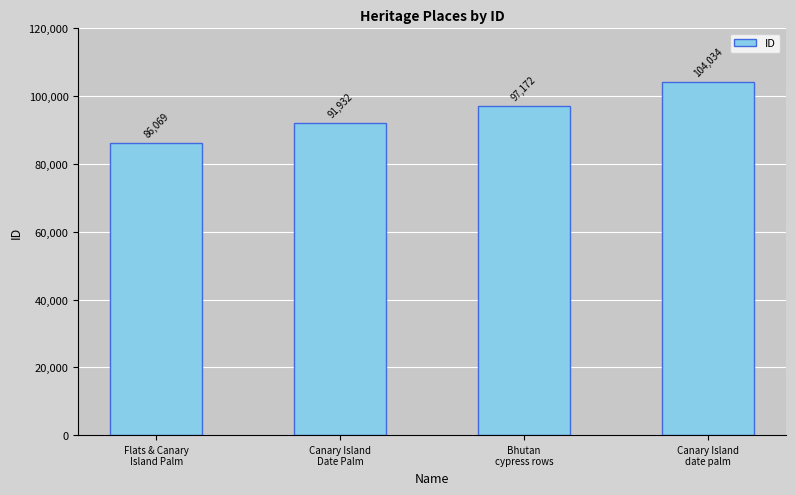

Reading left to right, extract all data points from this chart.

Flats & Canary
Island Palm=86069	Canary Island
Date Palm=91932	Bhutan
cypress rows=97172	Canary Island
date palm=104034